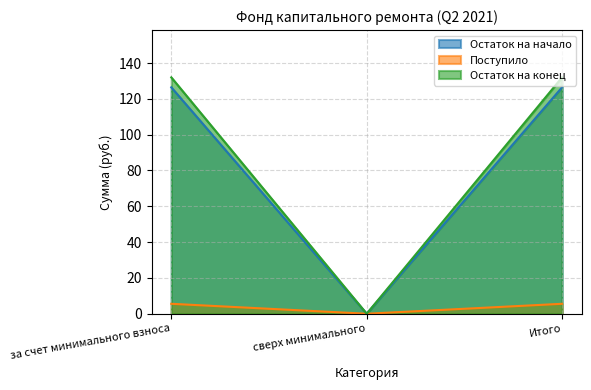

How many positive values does the Поступило series have?

2